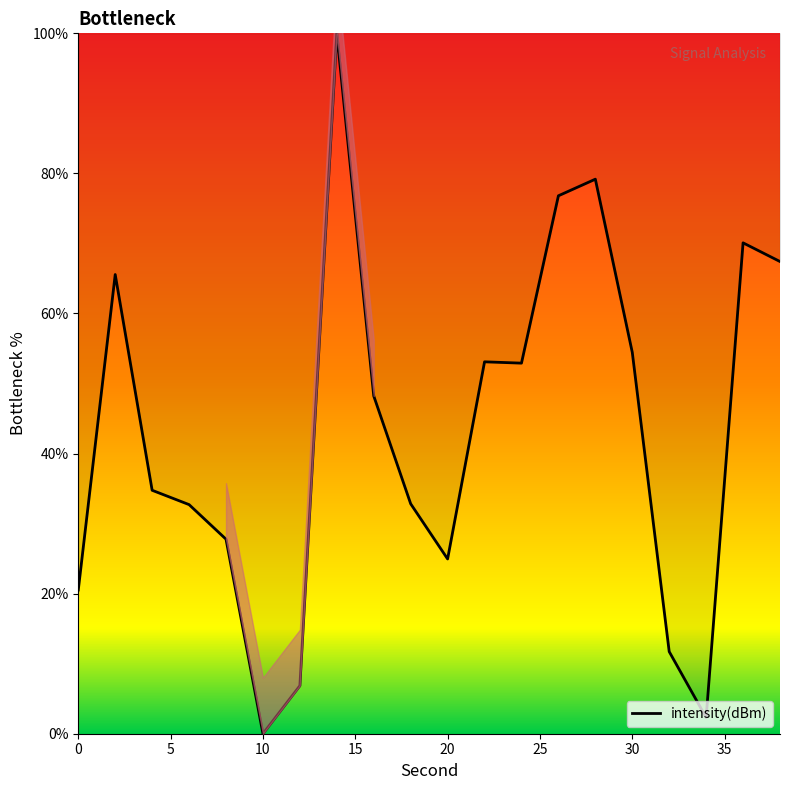

The value at 28 is 79.2. True or false?

True